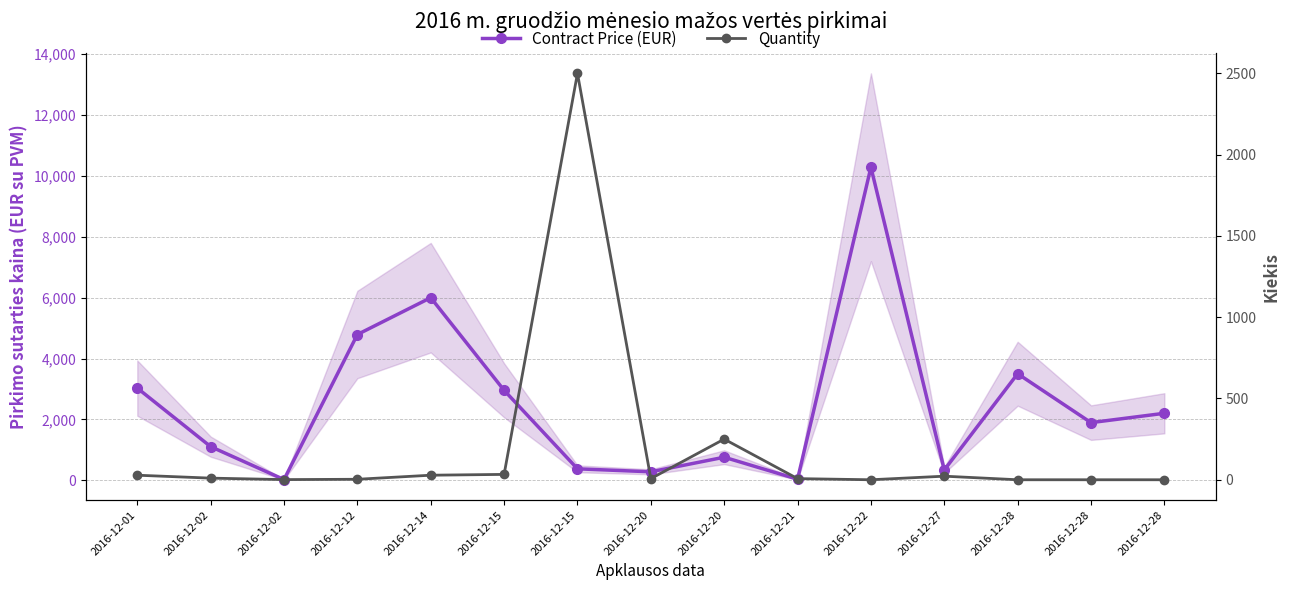

At which category does Contract Price (EUR) reach its first local valley?

2016-12-02